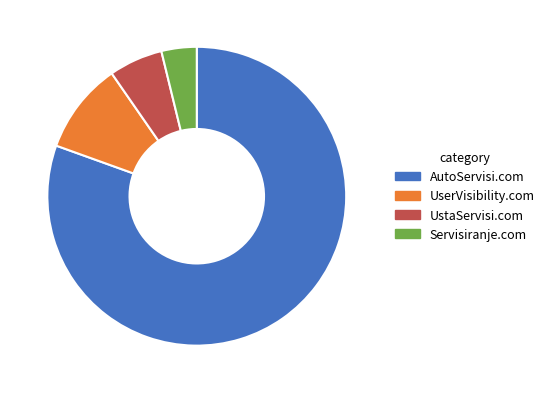

Is there a majority slice in this chart?

Yes